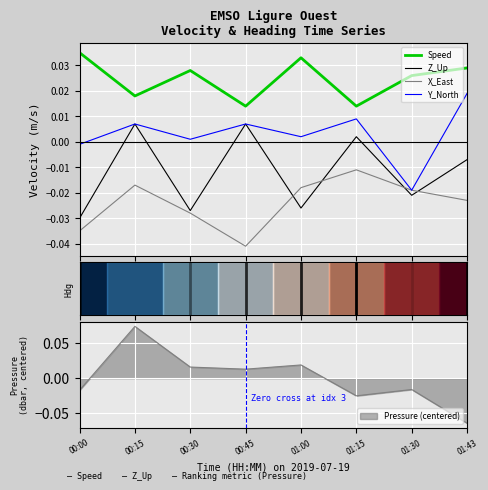

What are all the series names shown in the legend?

Speed, Z_Up, X_East, Y_North